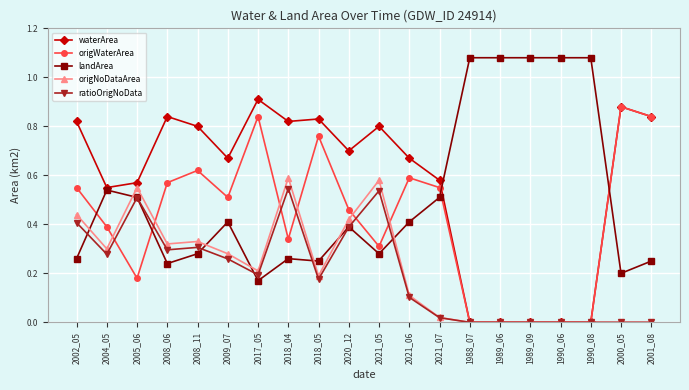

Which series changed the most between 2005_06 and 2021_07?

origNoDataArea